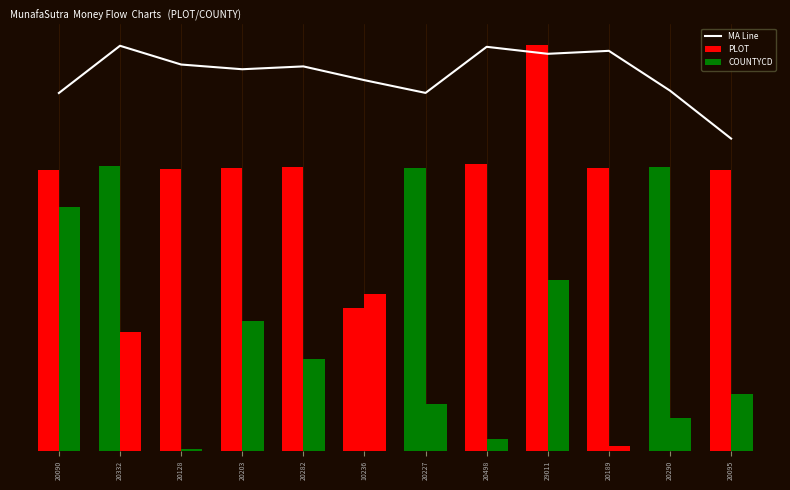

How many groups of bars are there?

12